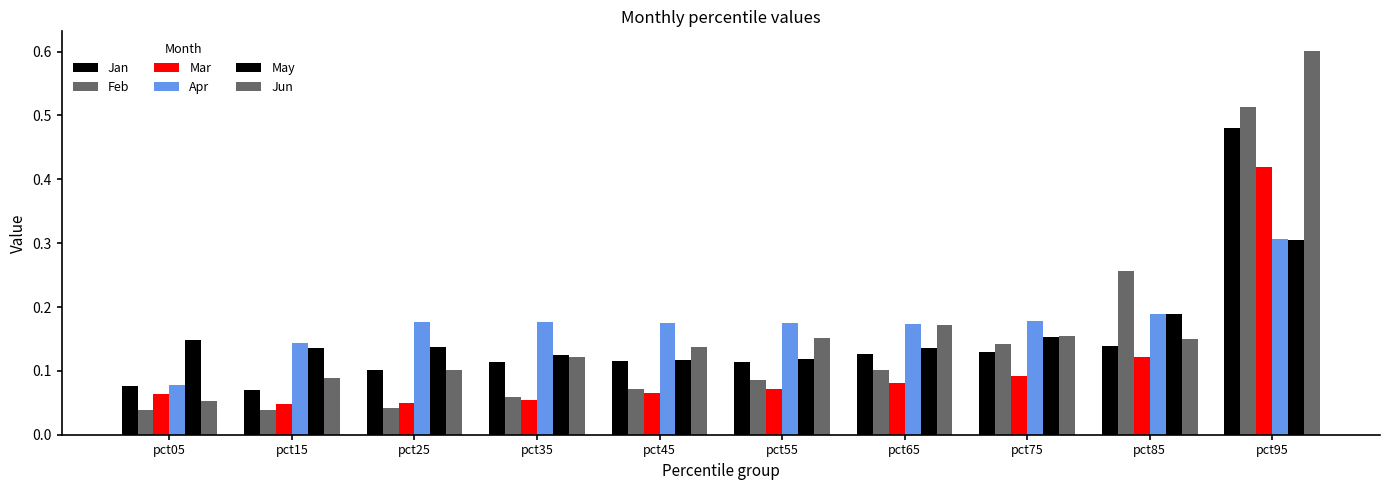

Count the number of data series in this chart.

6